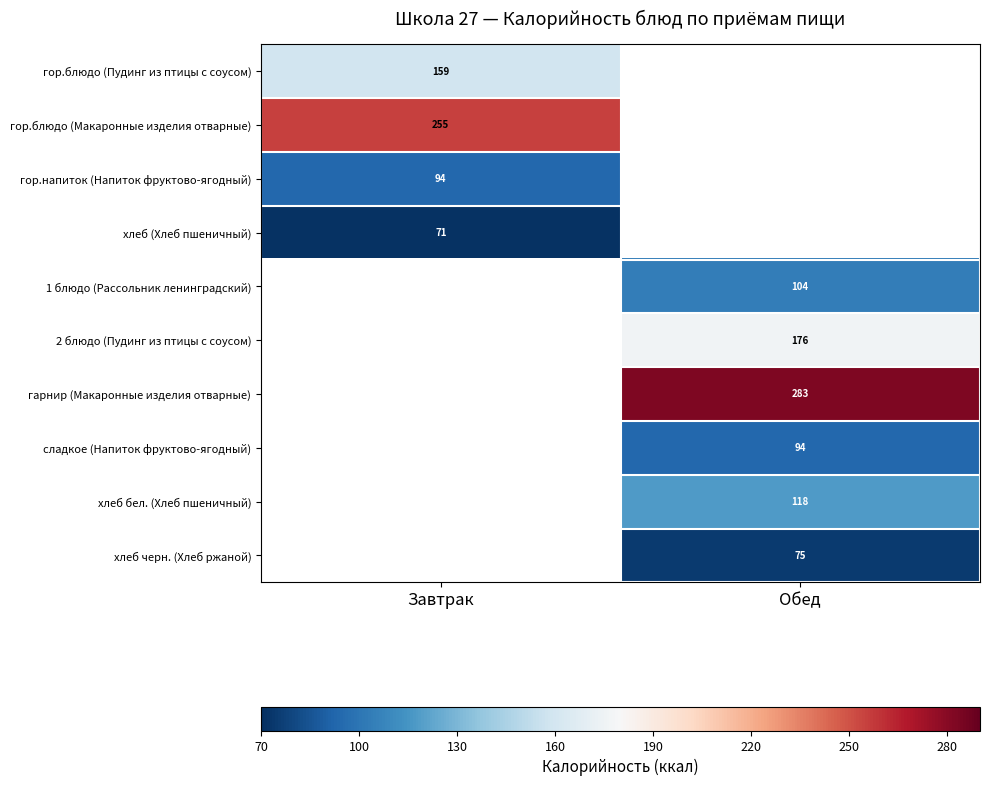

At how many categories does at least one series exceed 153?

2